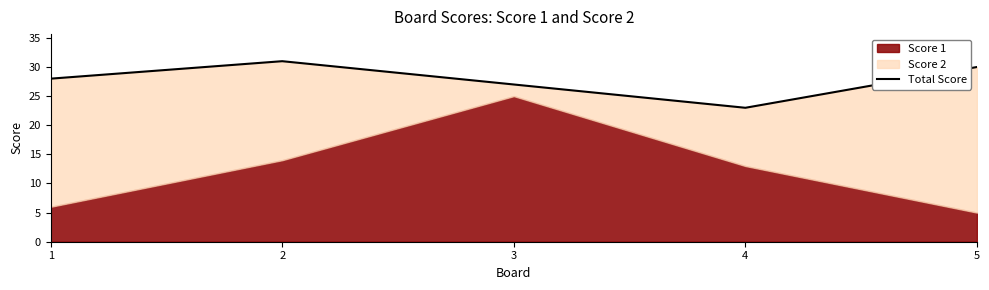

List the labels in order of value, smallest first.

4, 3, 1, 5, 2